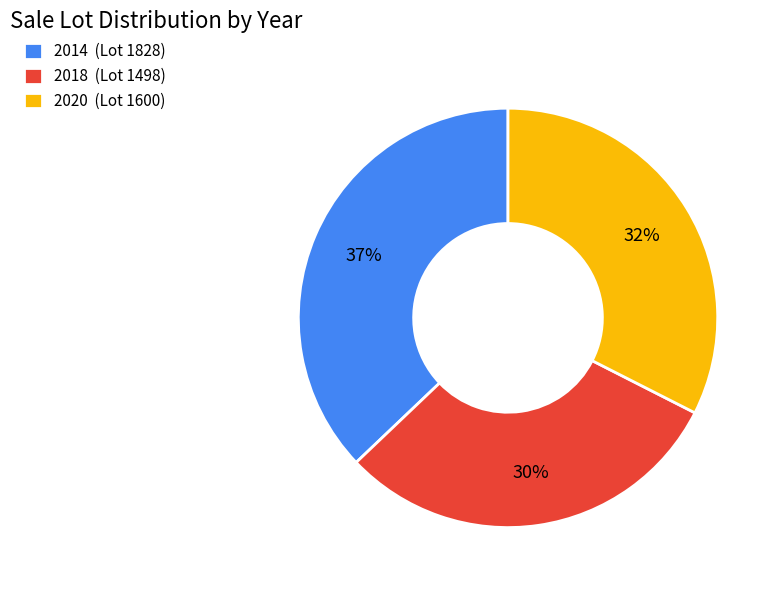

Which has a higher value, 2014 or 2020?

2014